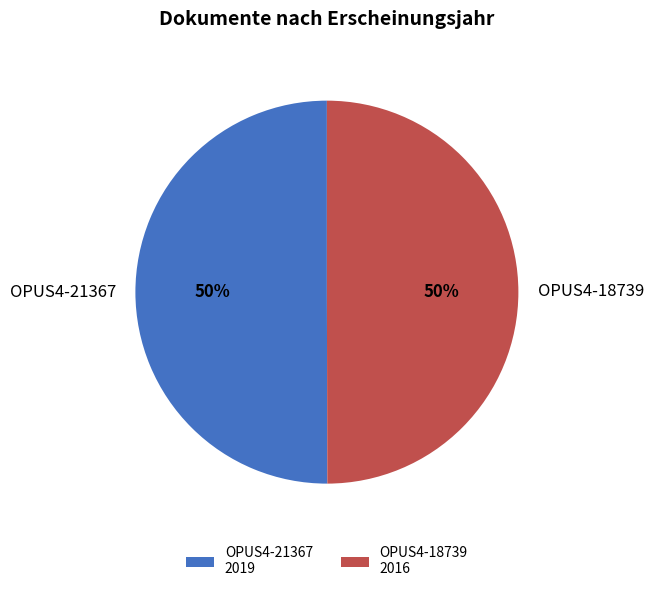

How many segments does this pie chart have?

2